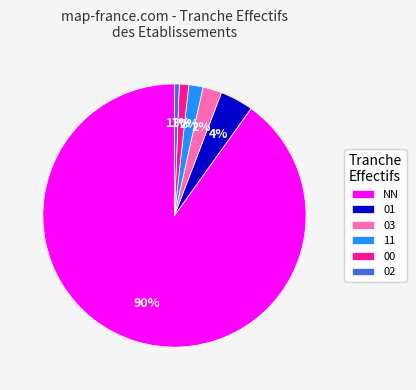

True or false: NN accounts for 14% of the total.

False